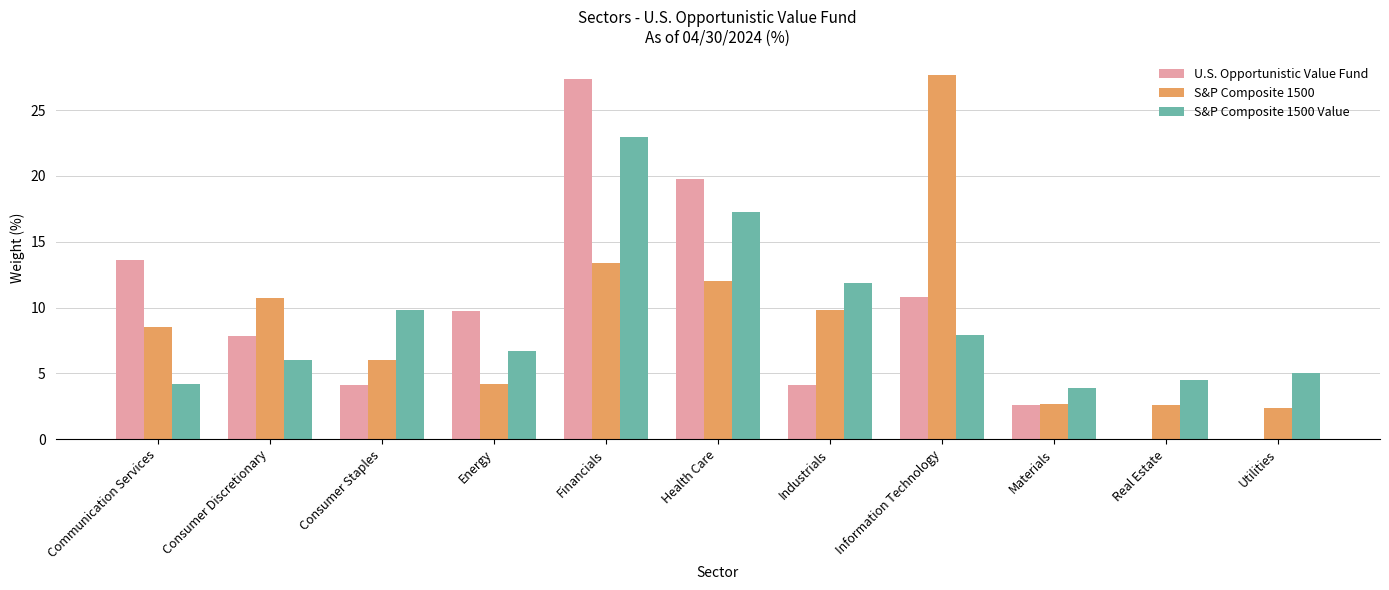

The value of U.S. Opportunistic Value Fund at Utilities is 0.0. True or false?

True